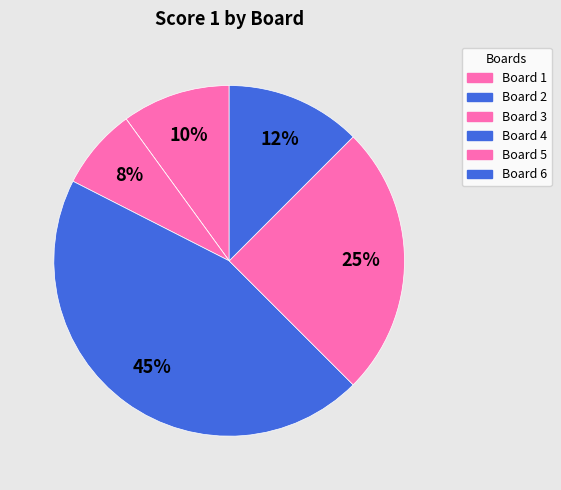

What percentage do Board 3 and Board 1 together represent?

17.5%